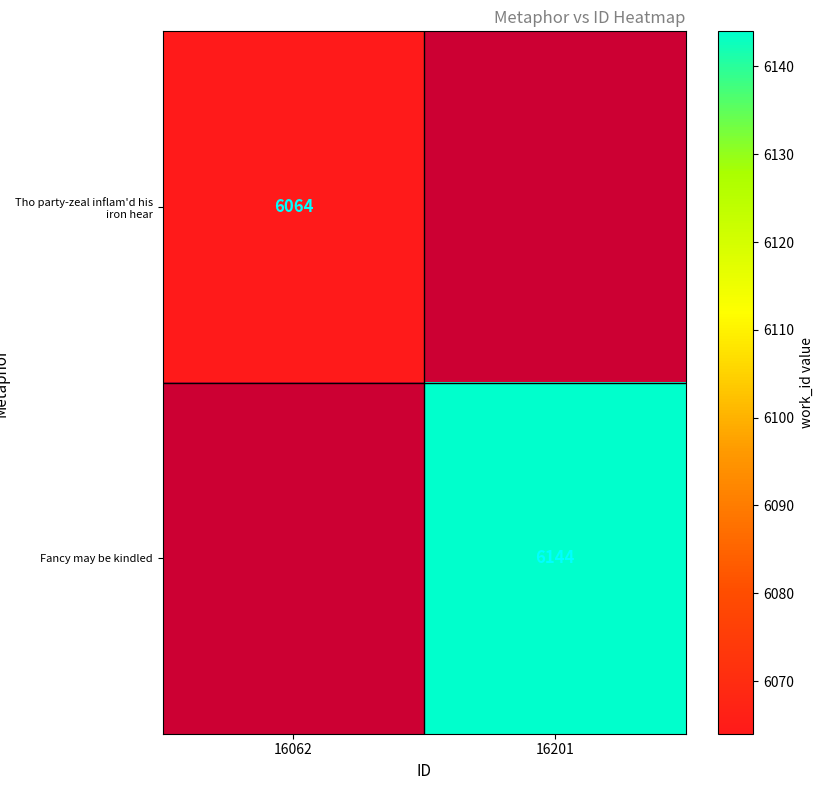

The value of Fancy may be kindled at 16201 is 6144. True or false?

True